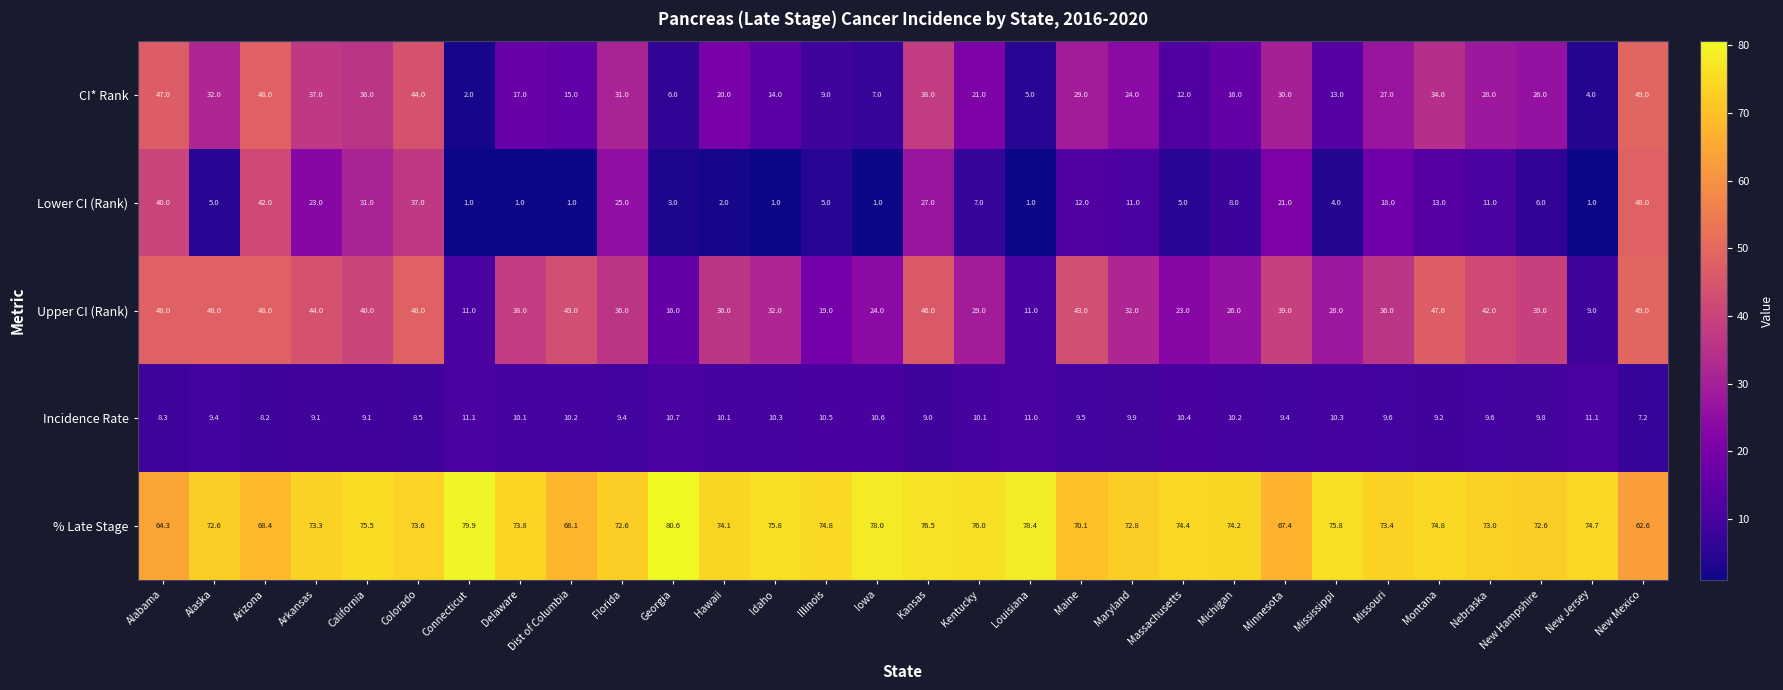

What is the difference between the maximum and minimum values in the Lower CI (Rank) series?

47.0